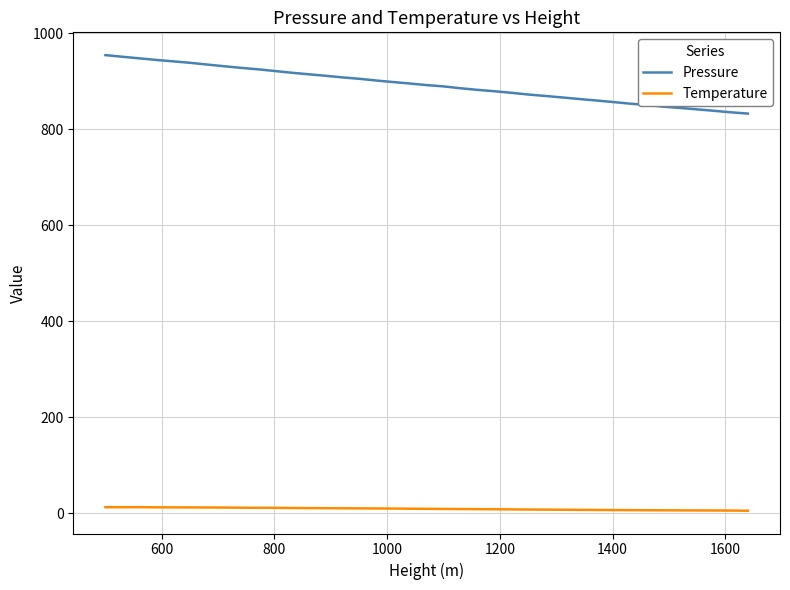

What is the maximum value for Pressure?

954.6